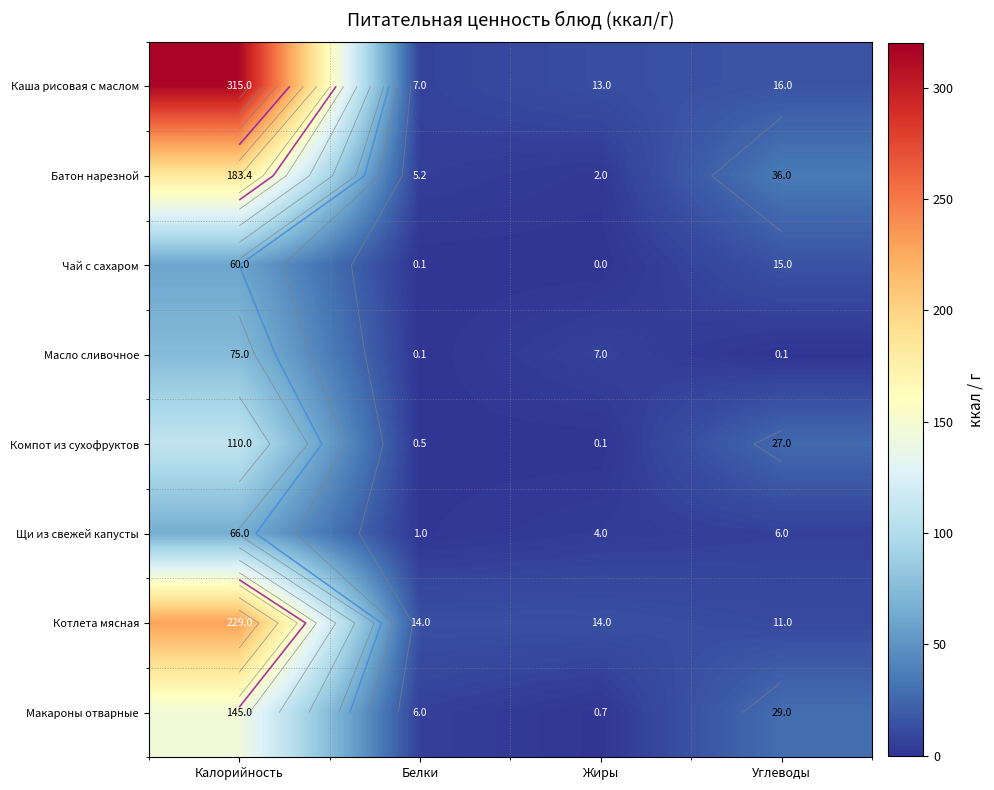

At which label does Чай с сахаром reach its peak?

Калорийность